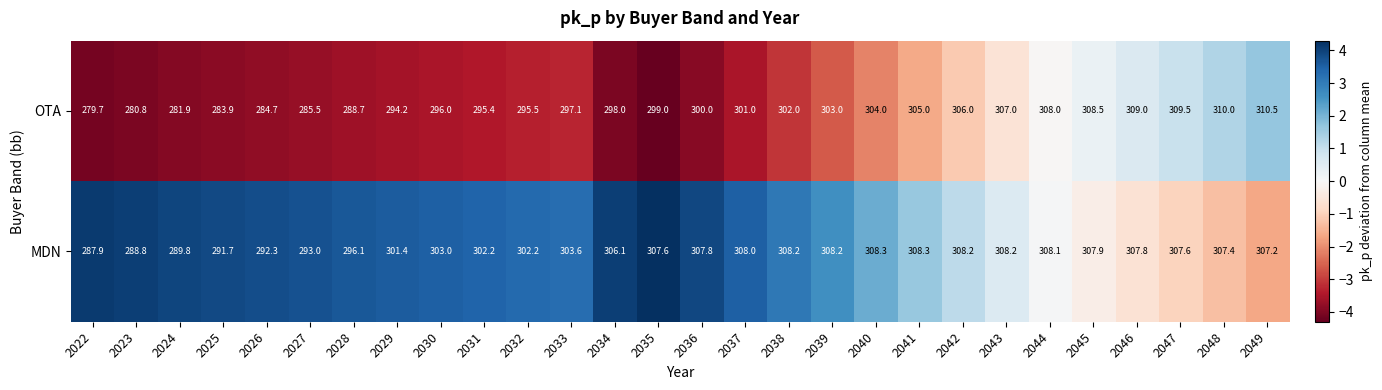

List the series in order of their peak value, lowest first.

MDN, OTA